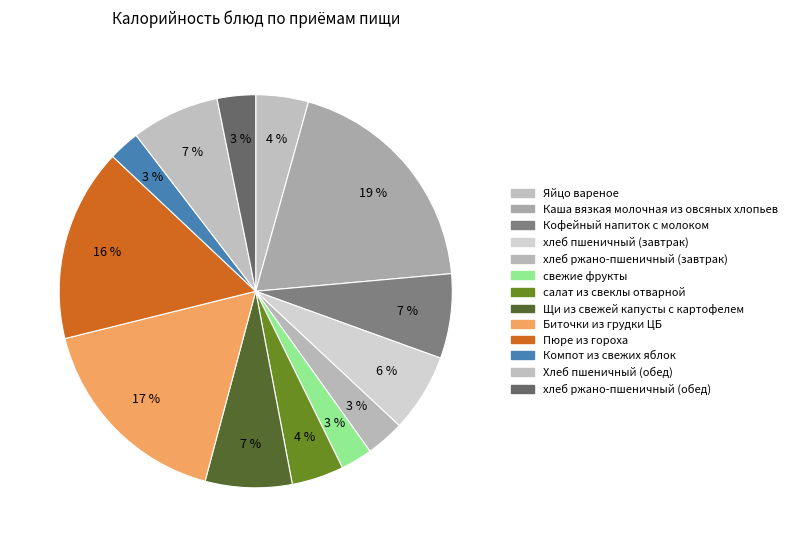

Which slice is the largest?

Каша вязкая молочная из овсяных хлопьев